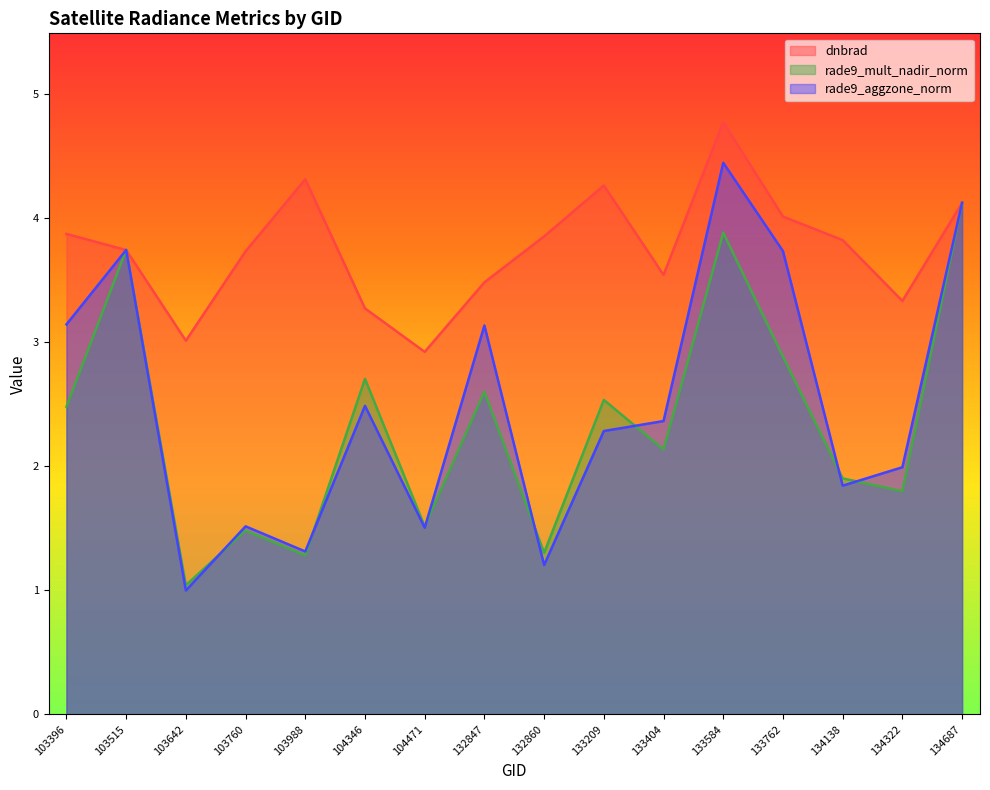

Reading right to left, list all the values displayed in this chart.

dnbrad: 4.1	3.3	3.8	4.0	4.8	3.5	4.3	3.9	3.5	2.9	3.3	4.3	3.7	3.0	3.7	3.9
rade9_mult_nadir_norm: 4.1	1.8	1.9	2.9	3.9	2.1	2.5	1.3	2.6	1.5	2.7	1.3	1.5	1.0	3.7	2.5
rade9_aggzone_norm: 4.1	2.0	1.8	3.7	4.4	2.4	2.3	1.2	3.1	1.5	2.5	1.3	1.5	1.0	3.7	3.1